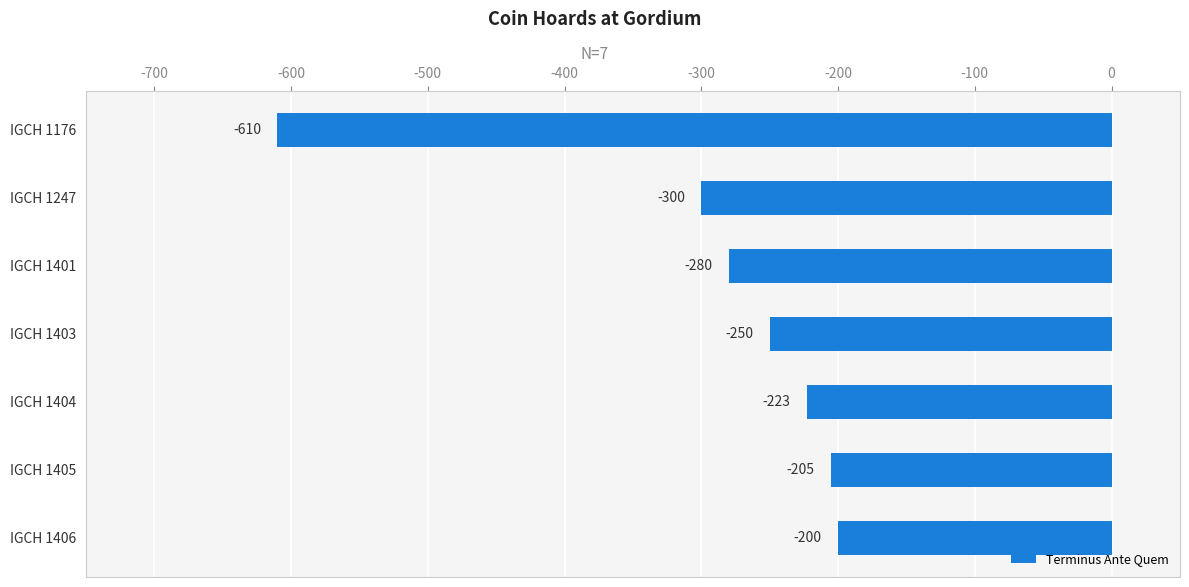

What is the smallest value displayed?

-610